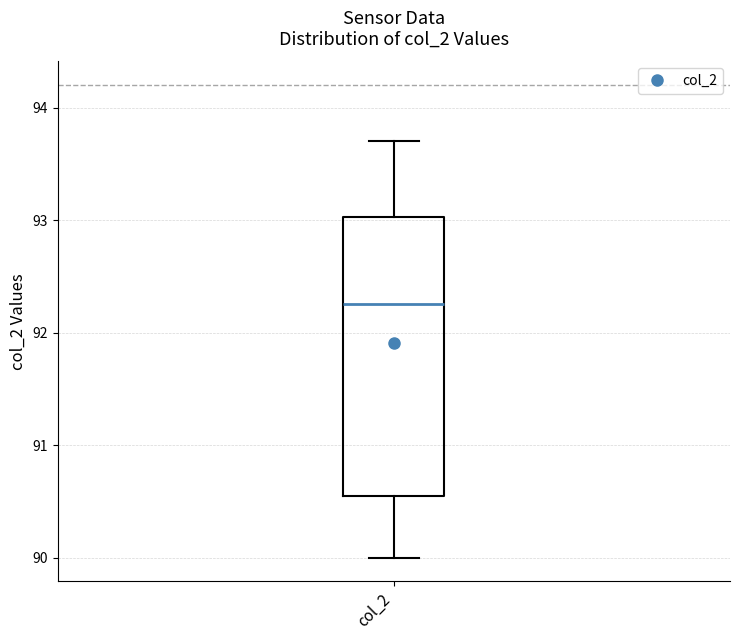

Transcribe this box plot: give where the median line is, the range the box spans, and where the two whiskers end, as read against the y-axis. The values are not printed on the chart, so give them approximately, as read against the axis.

median 92.3, box 90.6 to 93.0, whiskers 90.0 to 93.7